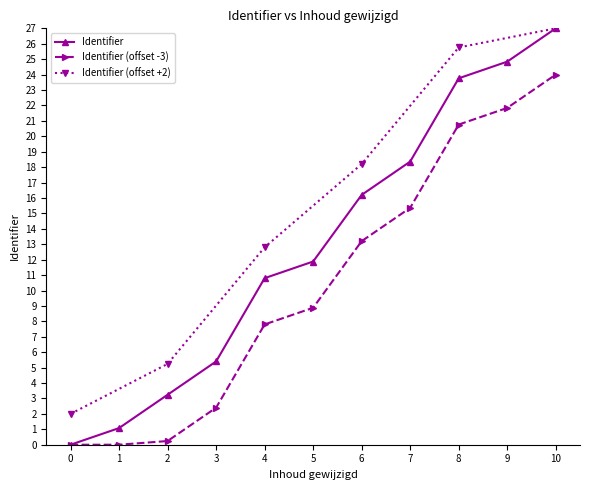

Does the chart have visible grid lines?

No